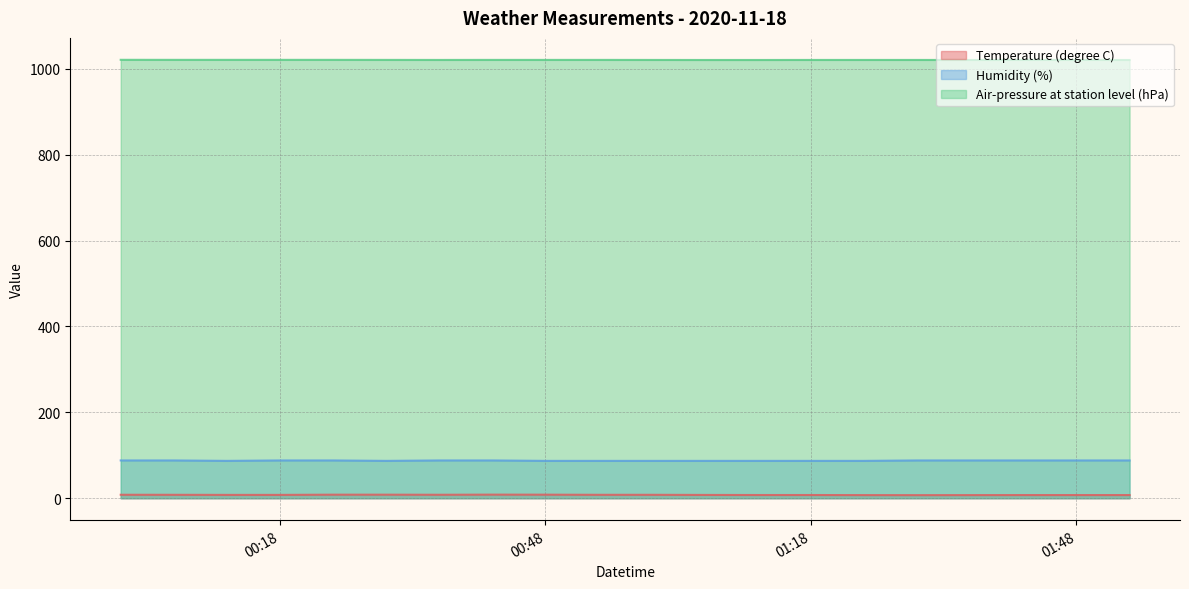

What is the sum of all Temperature (degree C) values?

155.8